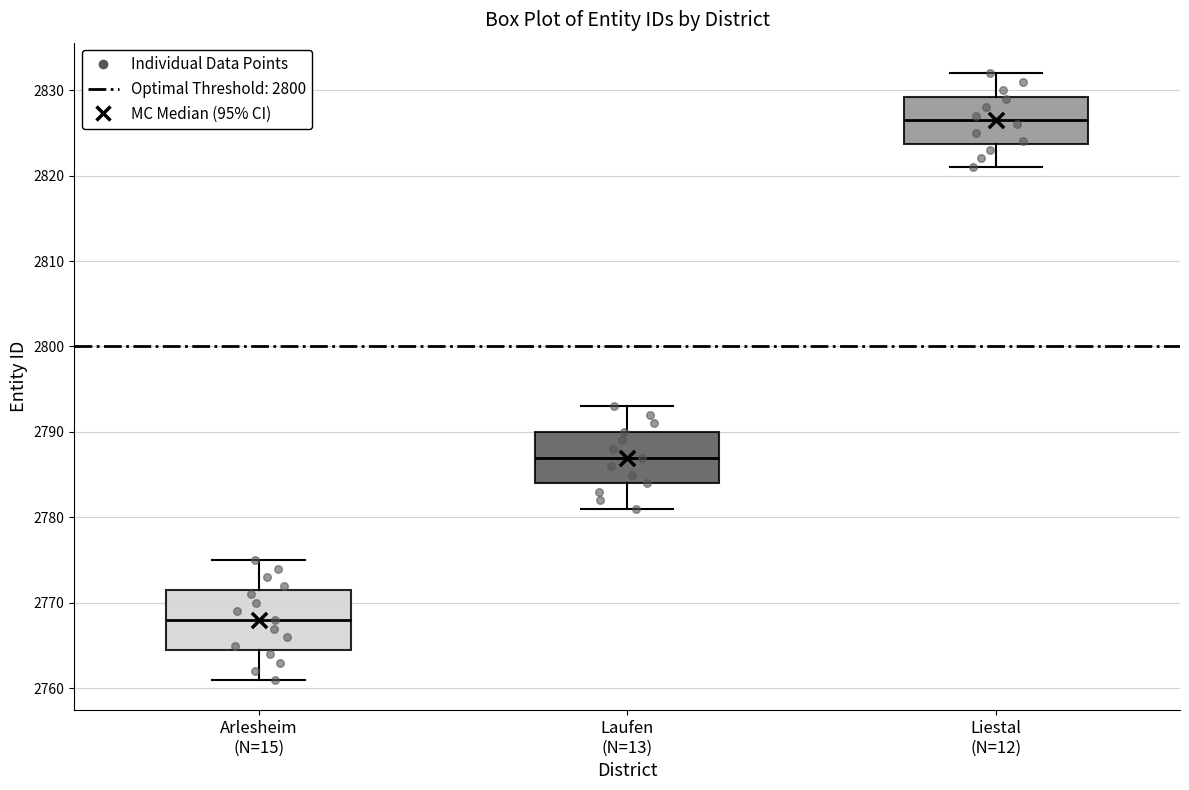

Reading left to right, transcribe this box plot: for each box, give where its median line is, the range the box spans, and where its two whiskers end, as read against the y-axis. The values are not printed on the chart, so give them approximately, as read against the axis.

Arlesheim (N=15): median 2768, box 2765 to 2772, whiskers 2761 to 2775
Laufen (N=13): median 2787, box 2784 to 2790, whiskers 2781 to 2793
Liestal (N=12): median 2827, box 2824 to 2829, whiskers 2821 to 2832